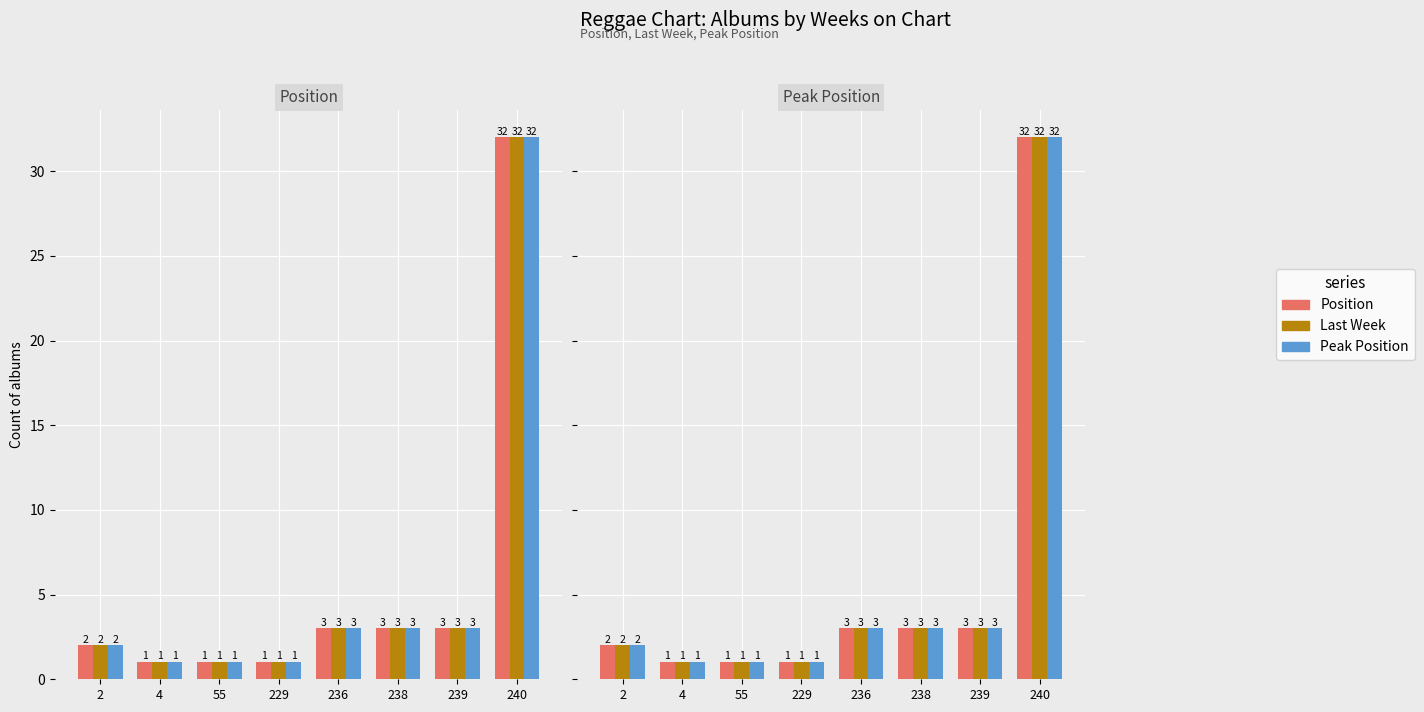

What are all the series names shown in the legend?

Position, Last Week, Peak Position